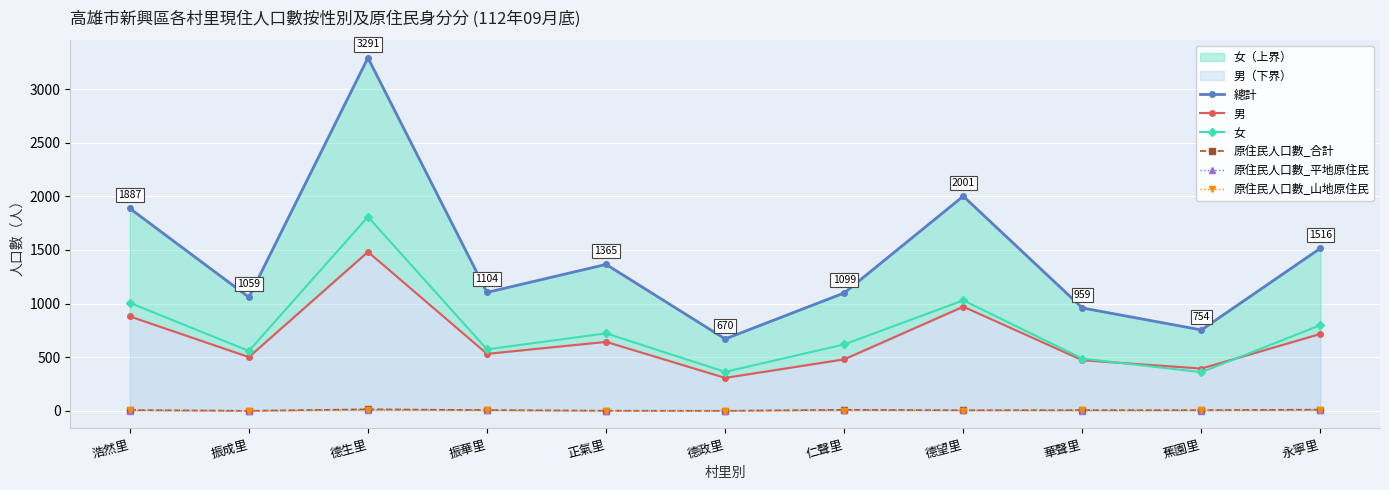

At which label is 男 closest to 894?

浩然里